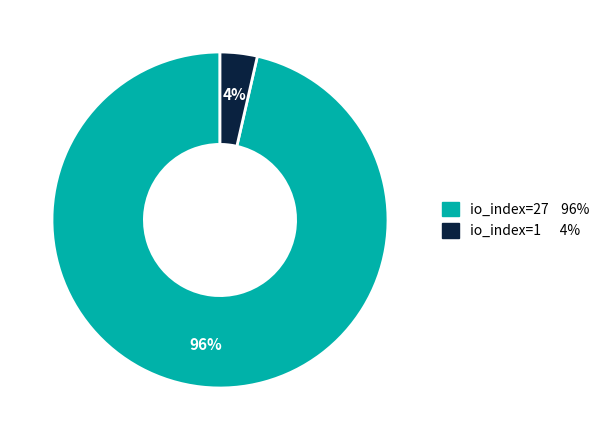

Is the sum of io_index=27 and io_index=1 greater than half?

Yes